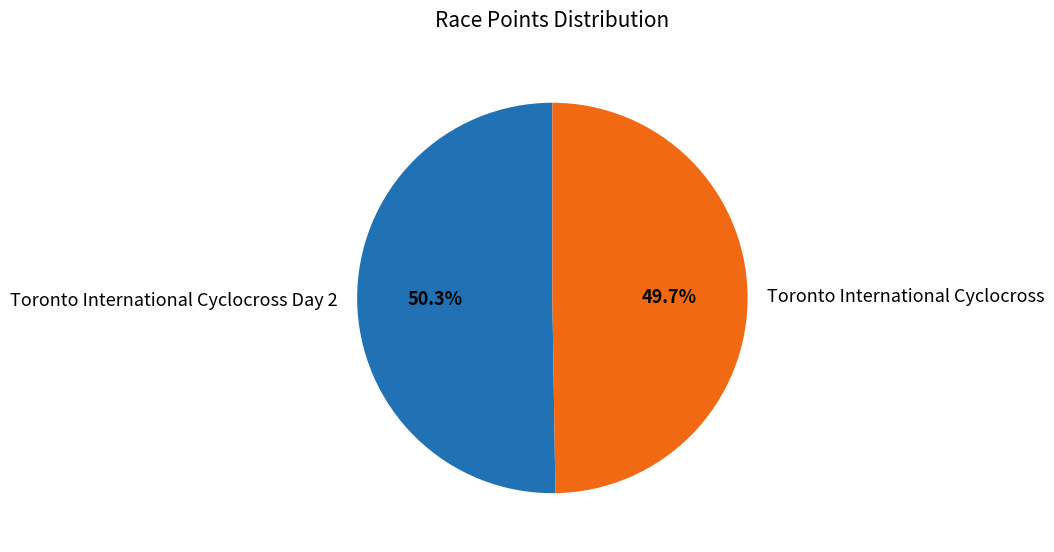

To the nearest percent, what portion does Toronto International Cyclocross represent?

50%